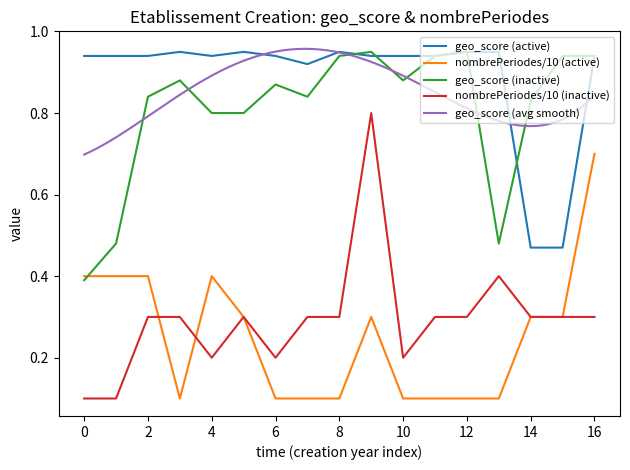

In nombrePeriodes (inactive), how many points are higher than both neighbors (excluding endpoints)?

3